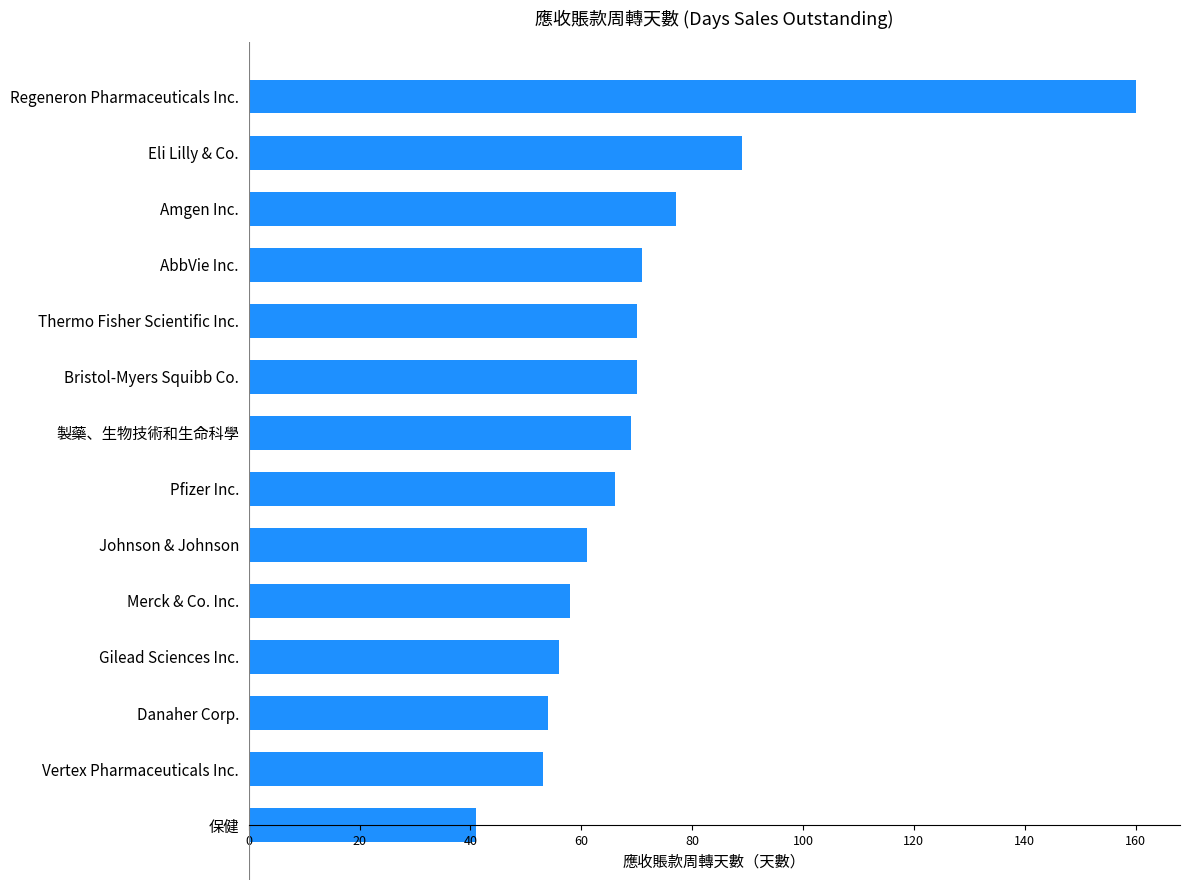

What is the change in value from Johnson & Johnson to Bristol-Myers Squibb Co.?

+9